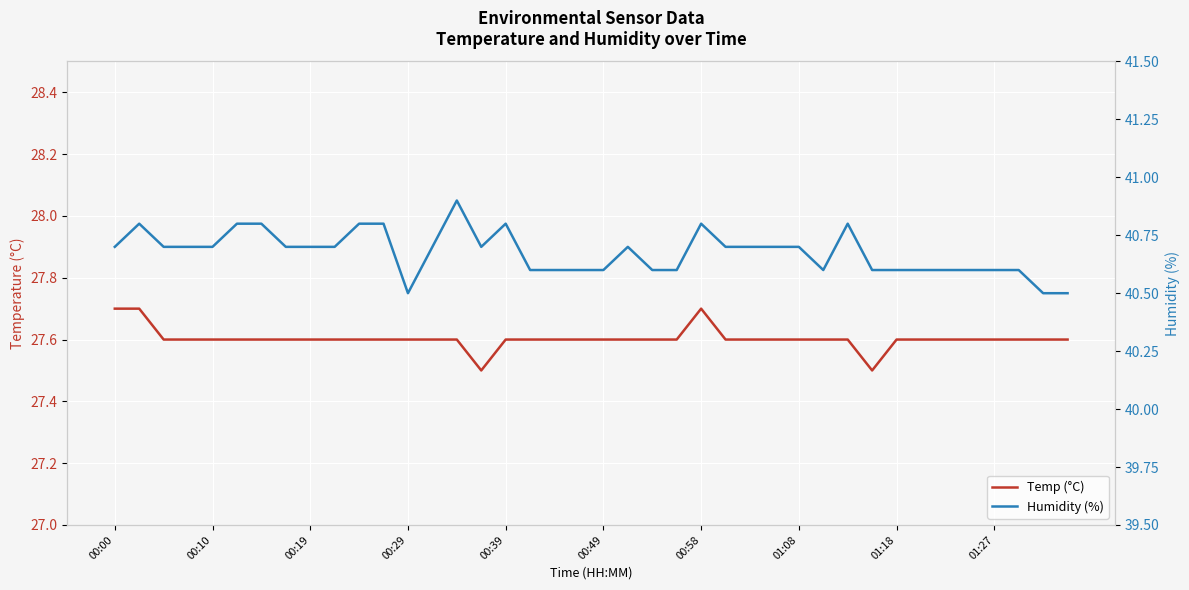

Which series has the widest spread of values?

Humidity (%)